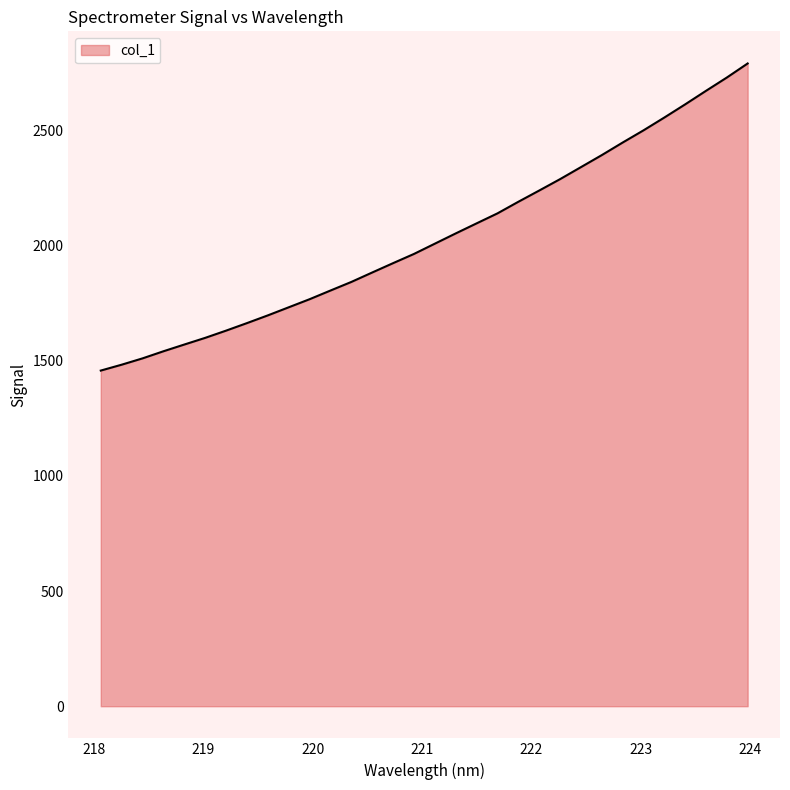

What is the difference between the maximum and minimum values?

1333.2